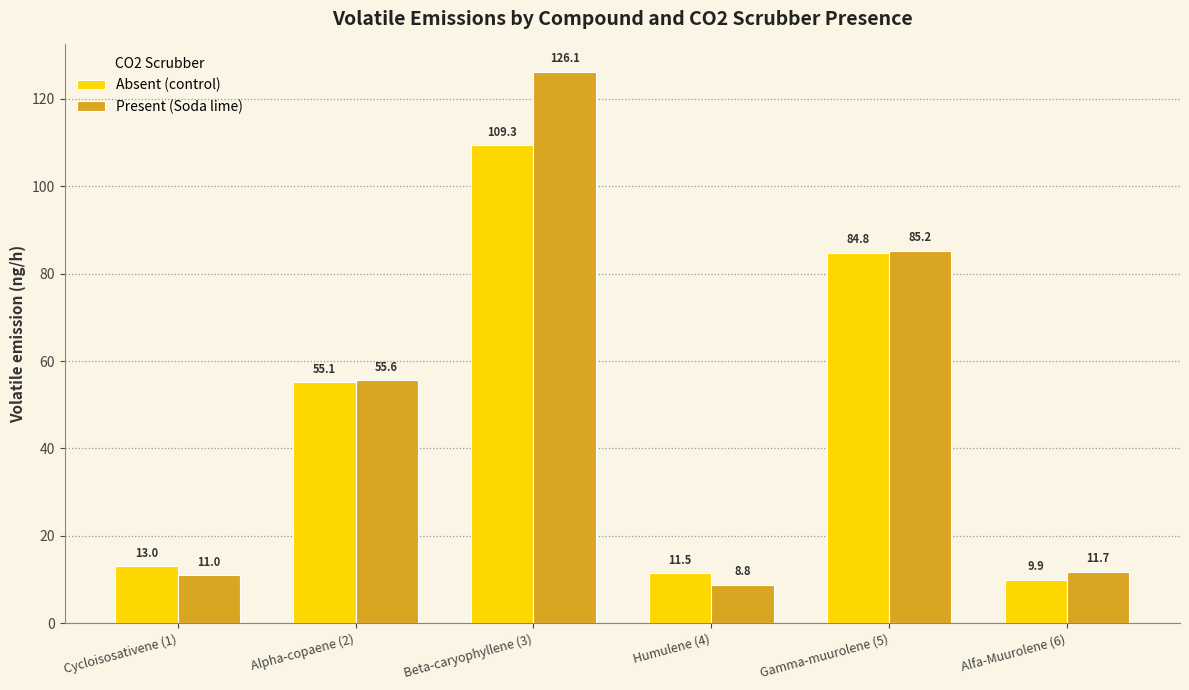

Reading left to right, what are all the values shown in this chart?

Absent (control): 13.0	55.1	109.3	11.5	84.8	9.9
Present (Soda lime): 11.0	55.6	126.1	8.8	85.2	11.7